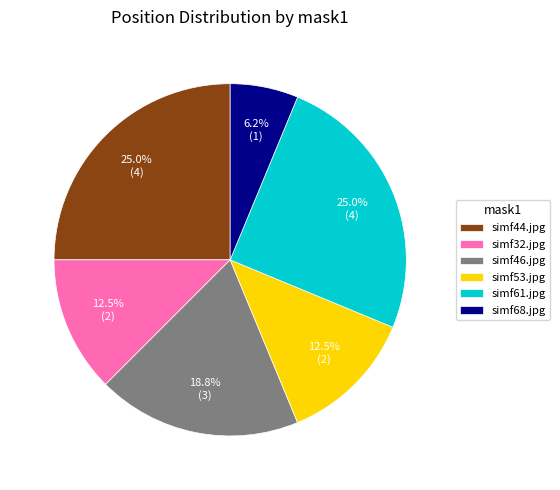

Which category has the smallest portion of the pie?

simf68.jpg